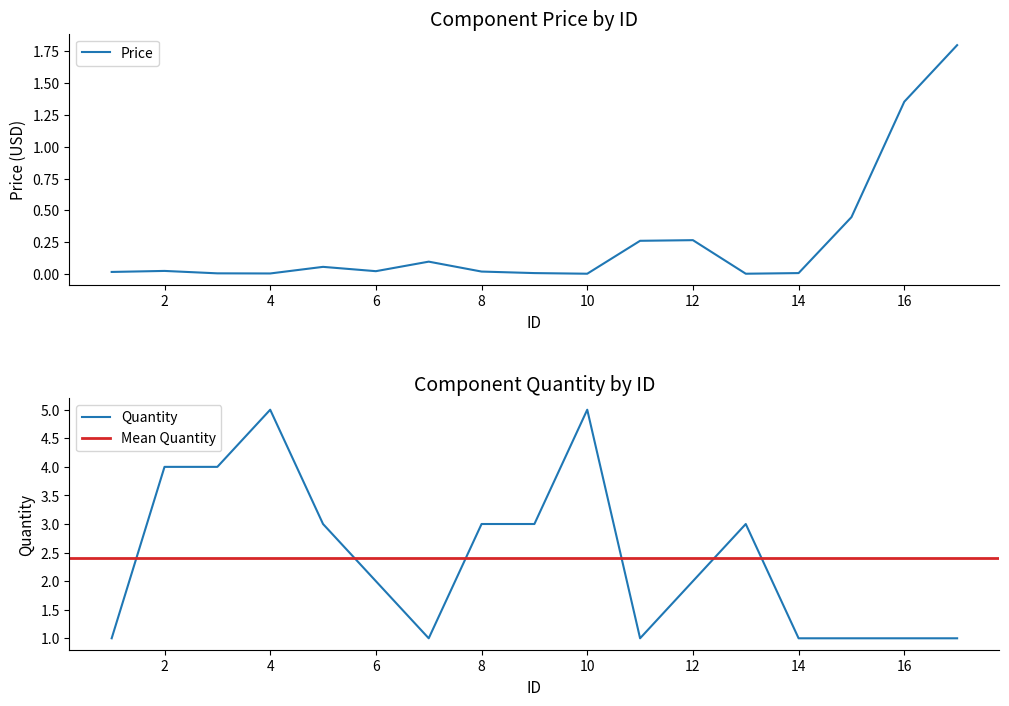

Which series ends up on top after the final intersection of Quantity and Price?

Price